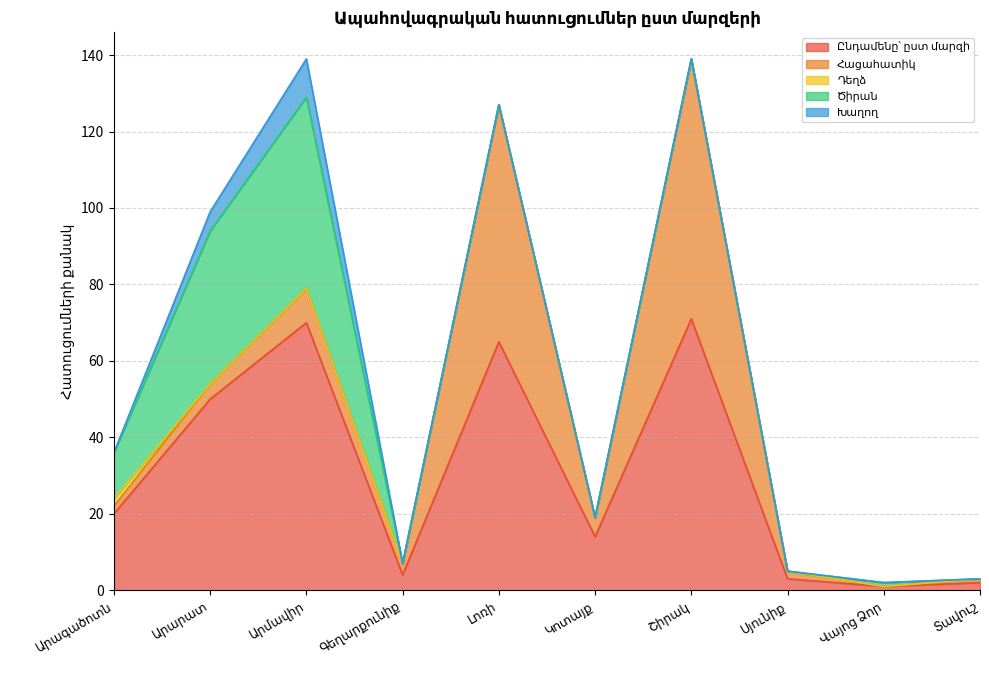

Which category has the highest value in the Դեղձ series?

Արագածոտն